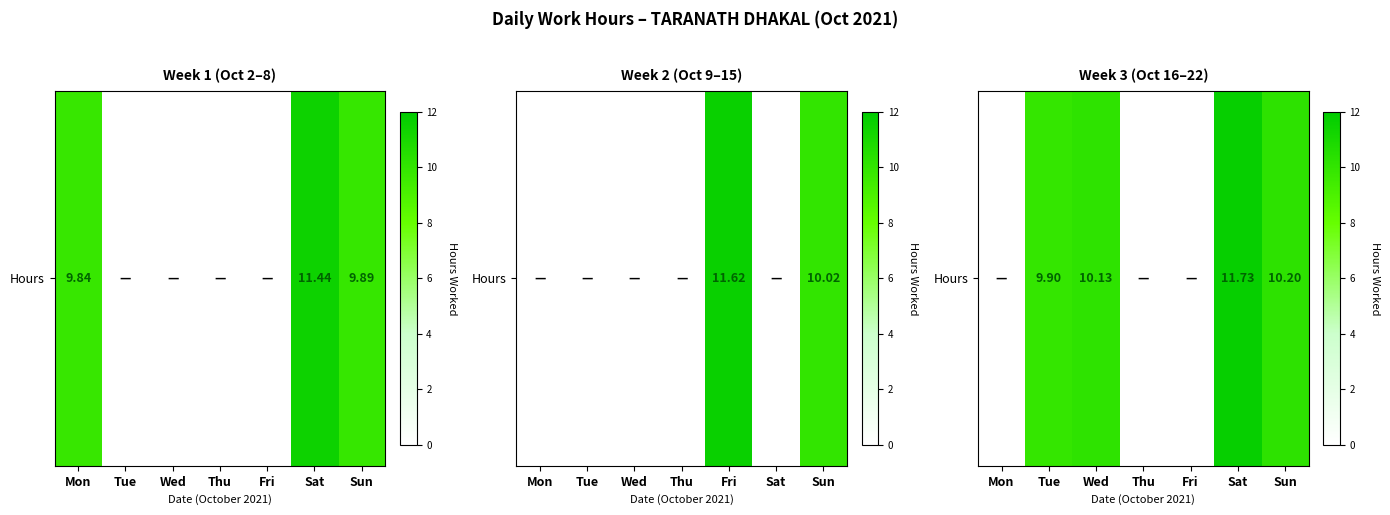

Rank the categories by value from lowest to highest.

Mon, Thu, Fri, Tue, Wed, Sun, Sat